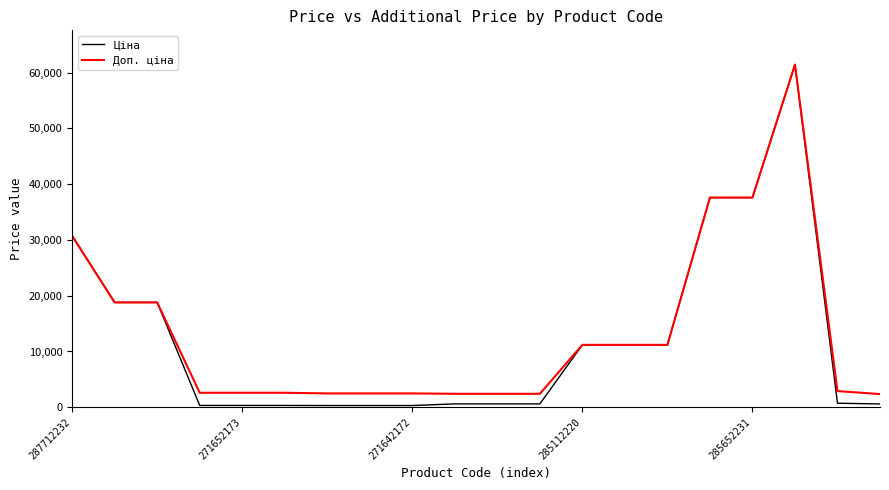

What is the lowest value of the Доп. ціна series?

2366.5